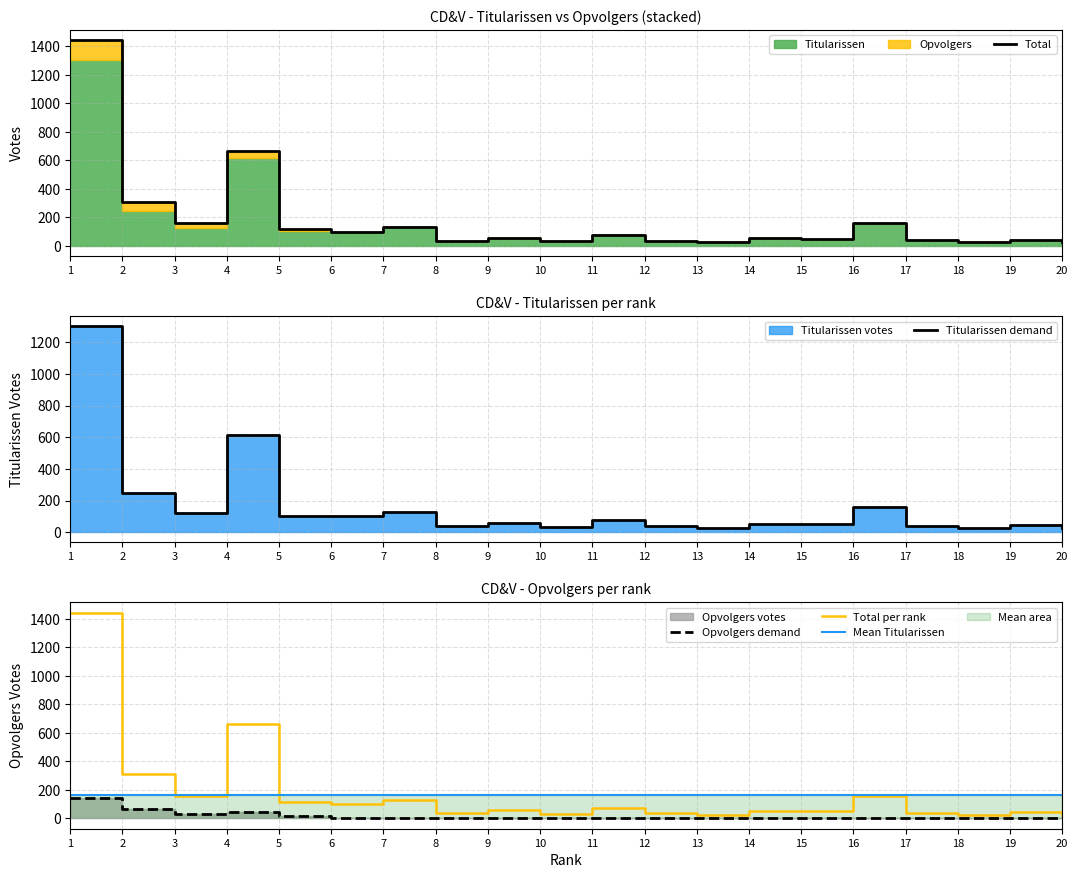

Is the value of Total at 1 greater than the value of Total per rank at 18?

Yes